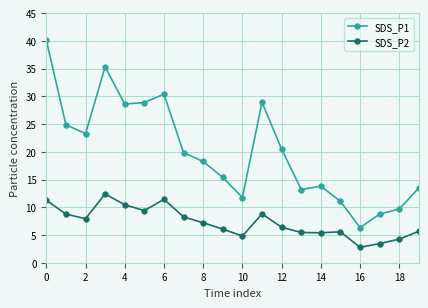

At how many categories does at least one series exceed 22?

8